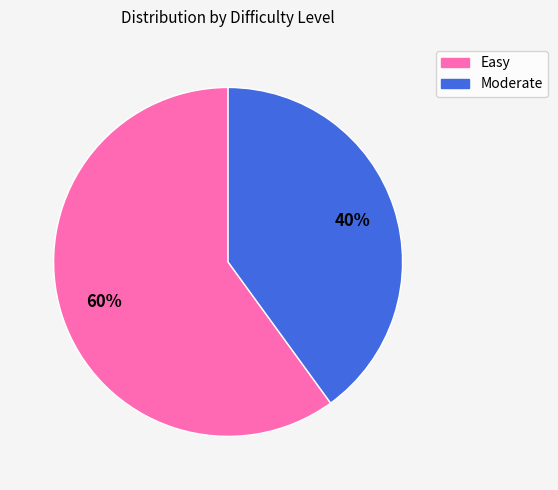

What is the largest slice in the pie chart?

Easy